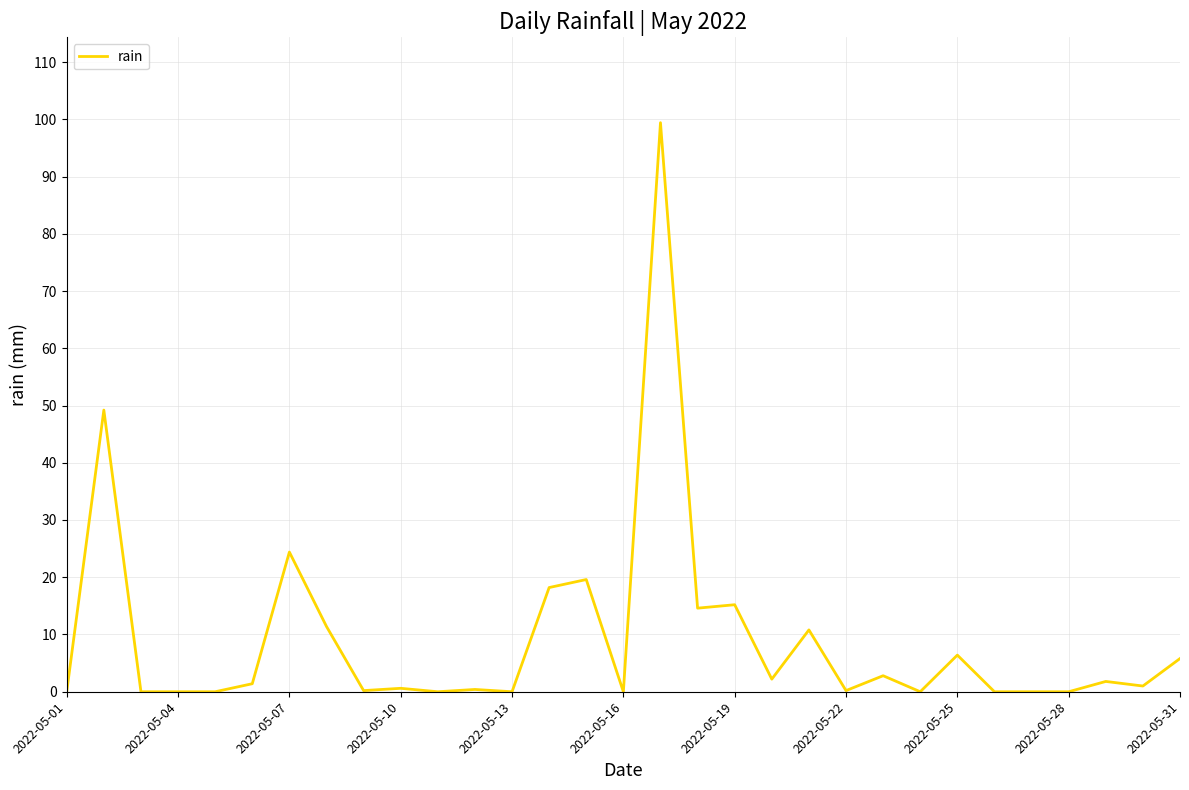

What is the maximum value shown in the chart?

99.4